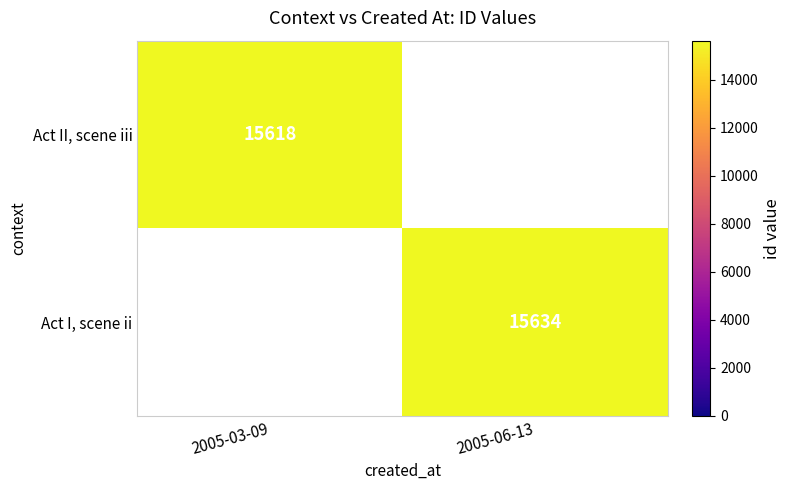

Is the value of Act II, scene iii at 2005-03-09 greater than the value of Act I, scene ii at 2005-06-13?

No